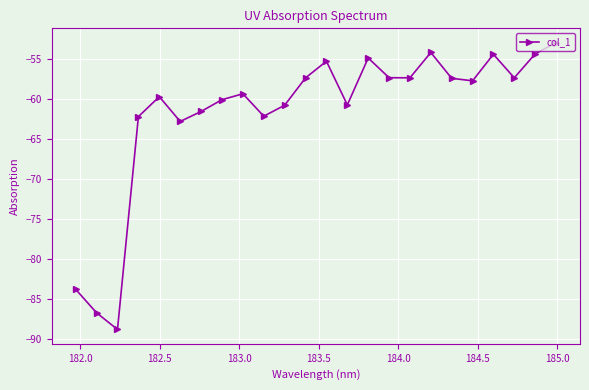

How many interior local valleys (lower than both neighbors) does the data have?

7